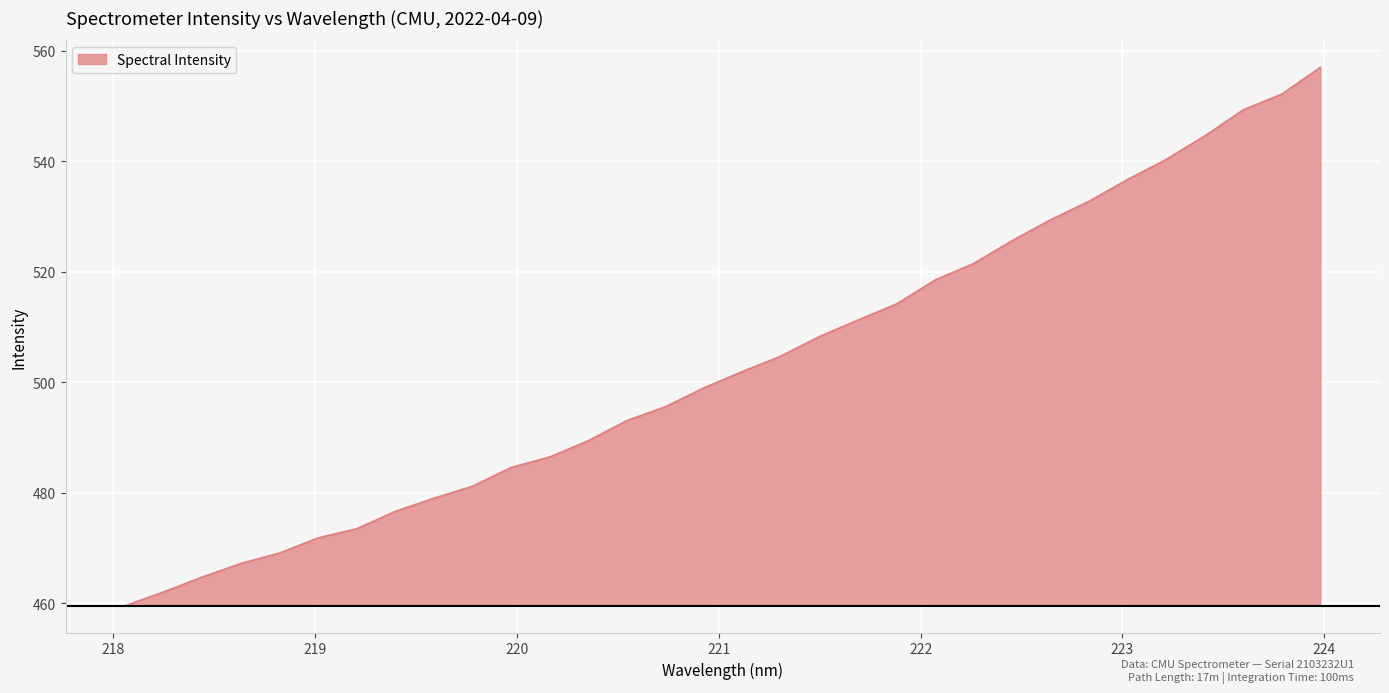

What is the maximum value shown in the chart?

557.0